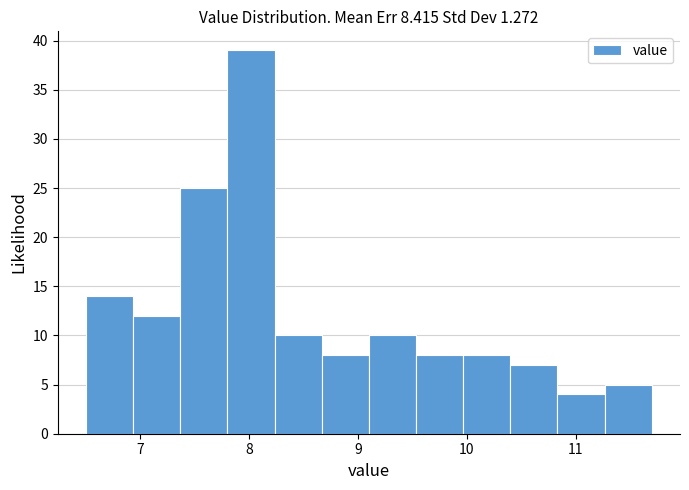

Reading left to right, list every bar in this chart as the range it spans on the x-axis followed by its height. Neither the bar edges nor the heights are printed on the chart, so give them approximately, as read against the axes.

6.5 to 6.9: 14
6.9 to 7.4: 12
7.4 to 7.8: 25
7.8 to 8.2: 39
8.2 to 8.7: 10
8.7 to 9.1: 8
9.1 to 9.5: 10
9.5 to 10.0: 8
10.0 to 10.4: 8
10.4 to 10.8: 7
10.8 to 11.3: 4
11.3 to 11.7: 5